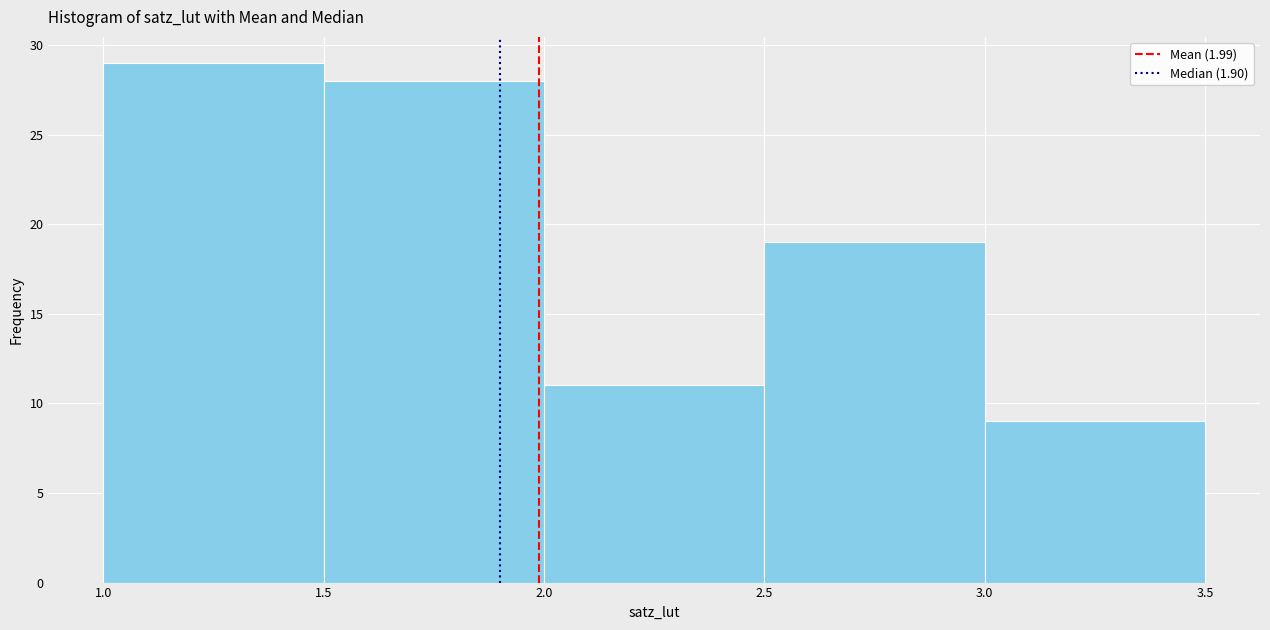

Over which range of the x-axis is the bar tallest?

1.0 to 1.5